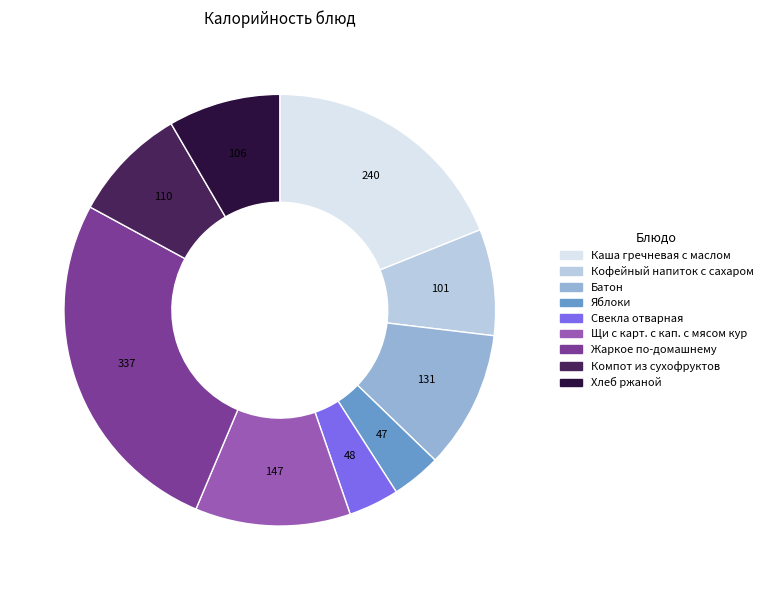

Count the number of slices in the pie.

9